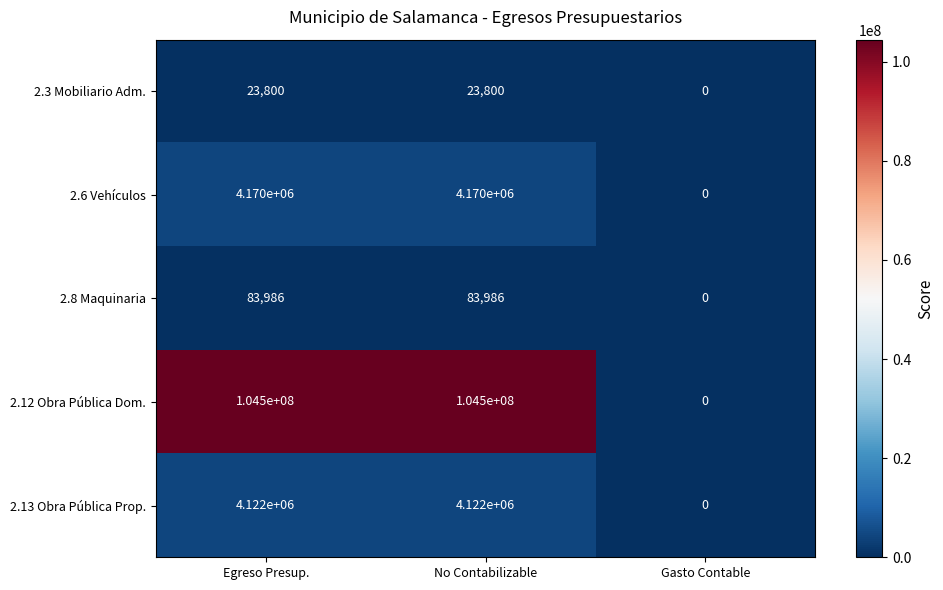

What is the difference between the maximum and minimum values in the 2.6 Vehículos series?

4170000